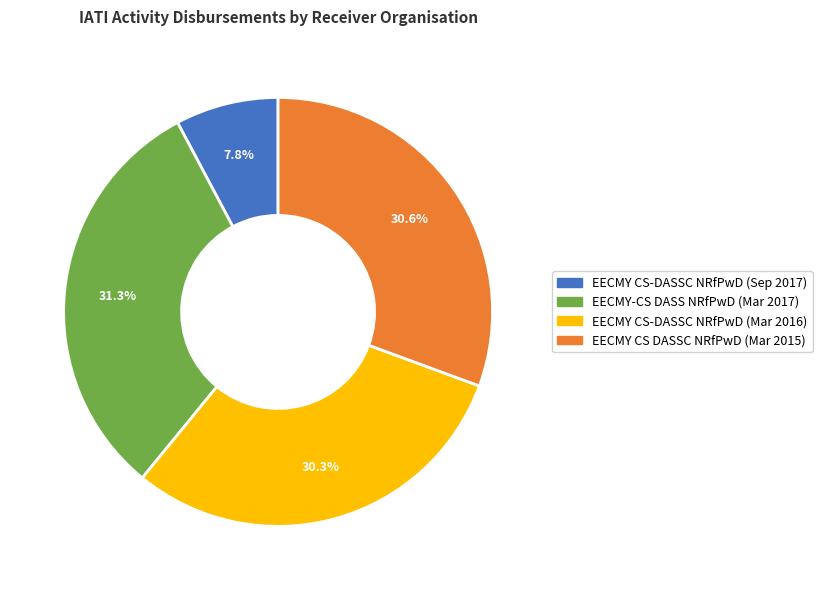

To the nearest percent, what is the average slice percentage?

25%